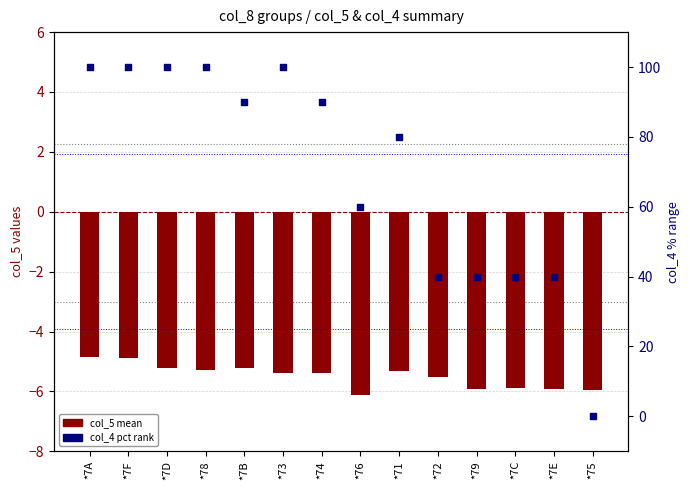

What are all the series names shown in the legend?

col_5 mean, col_4 pct